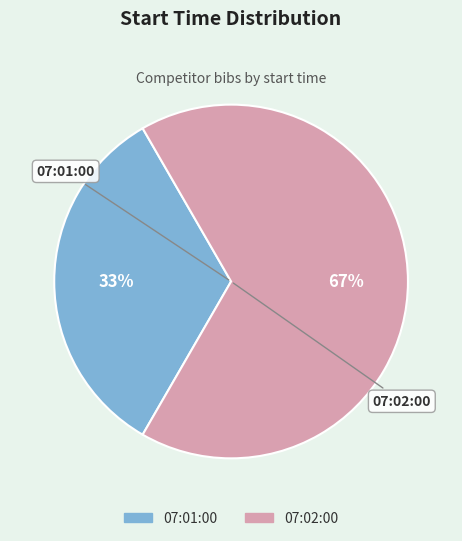

What is the largest slice in the pie chart?

07:02:00